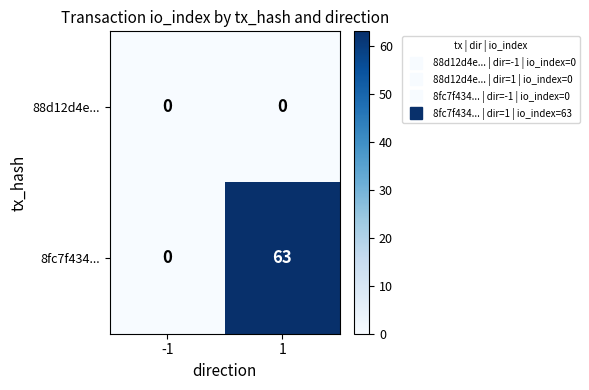

How many series are shown in this chart?

2